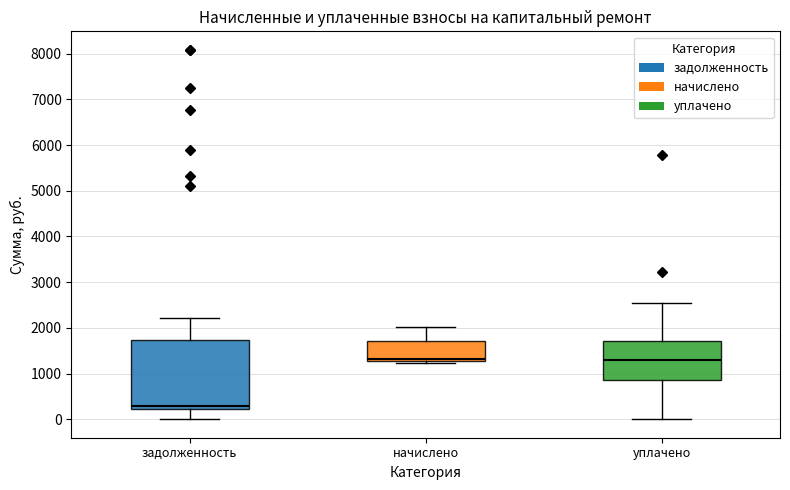

Reading left to right, transcribe this box plot: for each box, give where its median line is, the range the box spans, and where its two whiskers end, as read against the y-axis. The values are not printed on the chart, so give them approximately, as read against the axis.

задолженность: median 300, box 200 to 1700, whiskers 0 to 2200
начислено: median 1300 (just above the box's lower edge), box 1300 to 1700, whiskers 1200 to 2000
уплачено: median 1300, box 900 to 1700, whiskers 0 to 2500